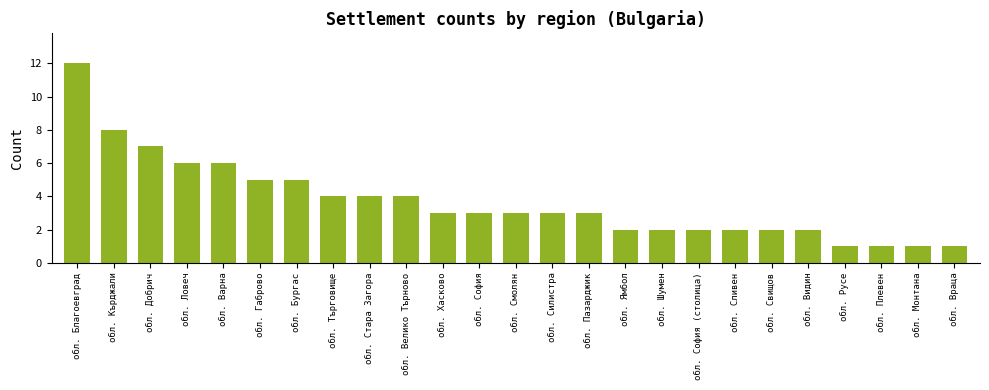

What is the maximum value shown in the chart?

12